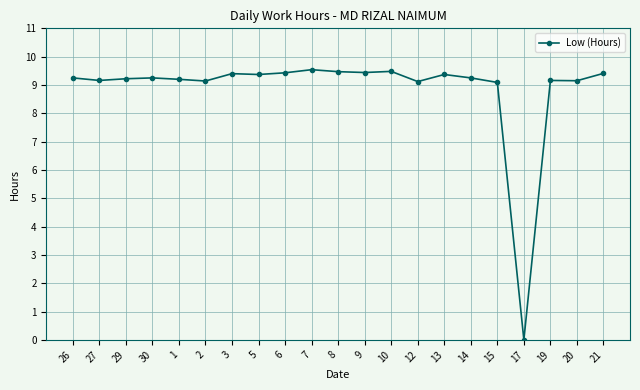

What is the change in value from 6 to 12?

-0.3